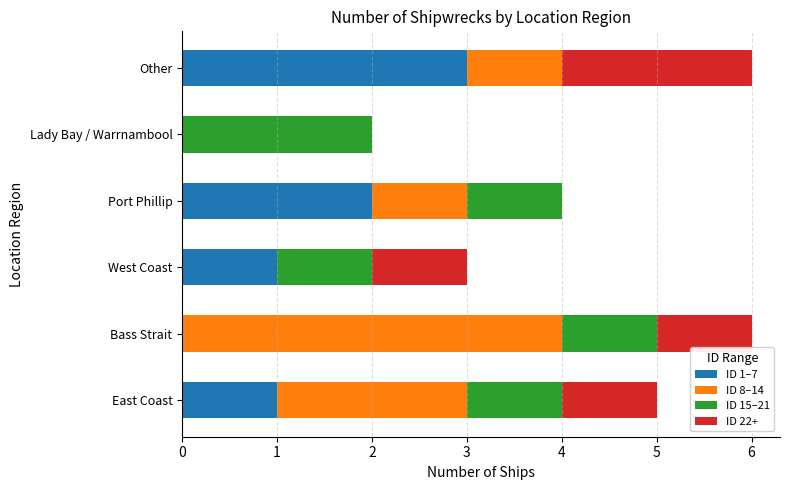

What is the total value across all series at Port Phillip?

4